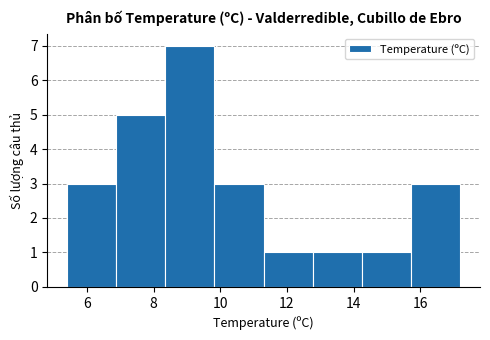

Reading left to right, list every bar in this chart as the range it spans on the x-axis followed by its height. Neither the bar edges nor the heights are printed on the chart, so give them approximately, as read against the axes.

5.4 to 6.8: 3
6.8 to 8.4: 5
8.4 to 9.8: 7
9.8 to 11.4: 3
11.4 to 12.8: 1
12.8 to 14.2: 1
14.2 to 15.8: 1
15.8 to 17.2: 3